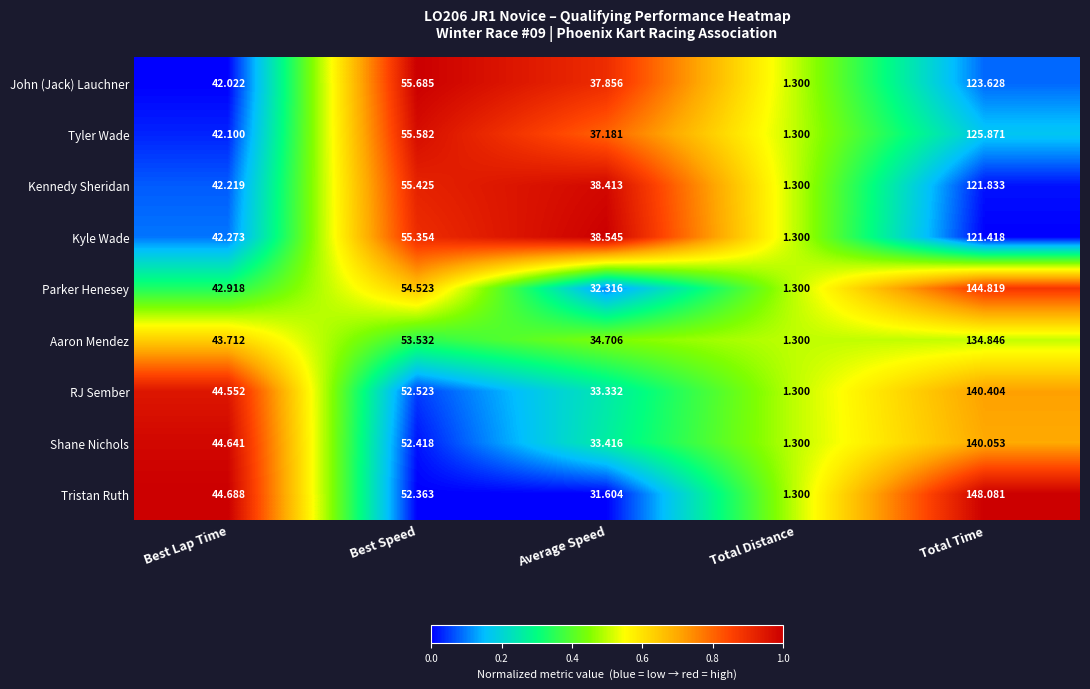

Which series has the largest total across all categories?

Tristan Ruth